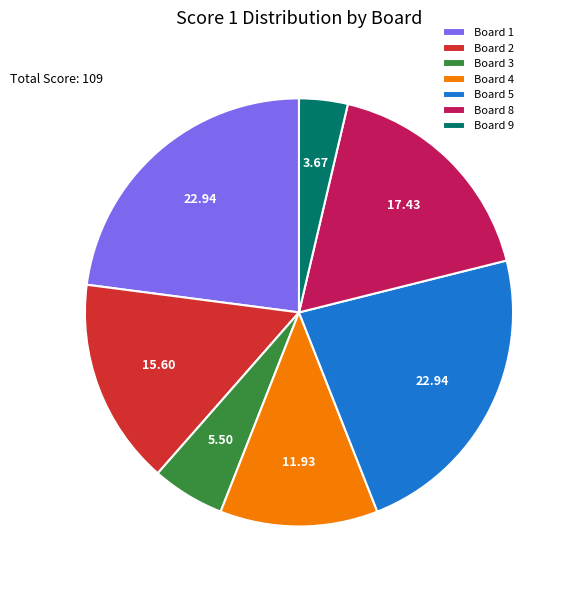

Is Board 1 the majority of the pie?

No